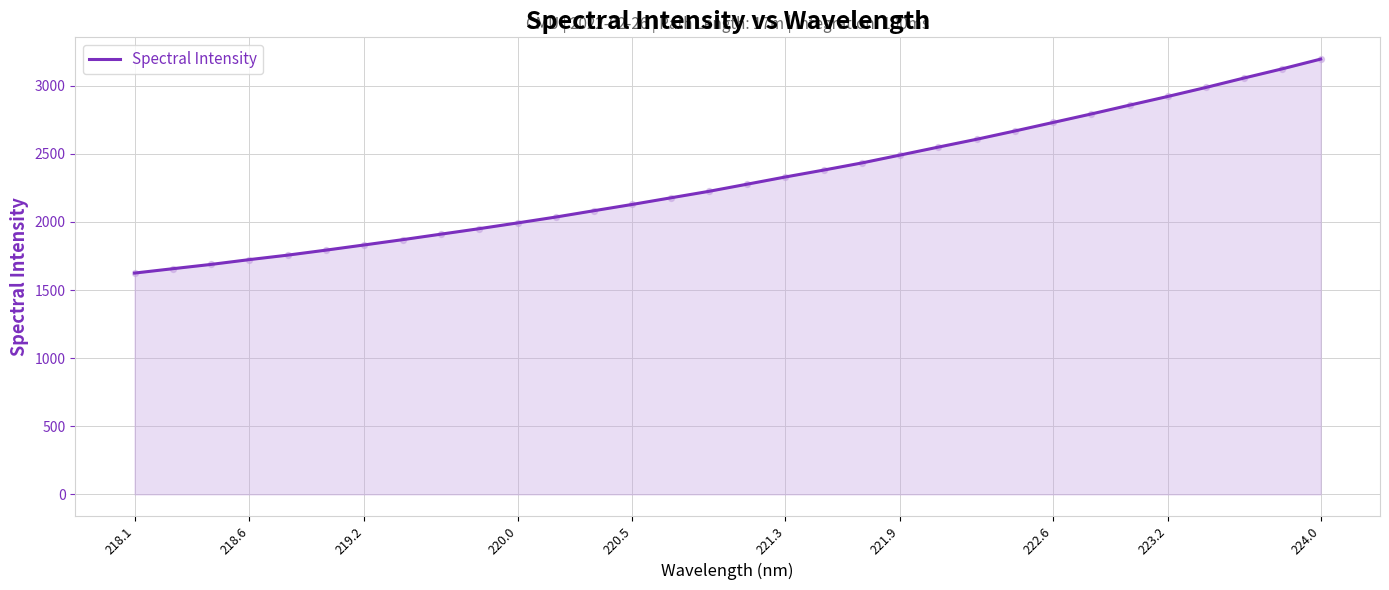

What is the greatest value displayed?

3195.7